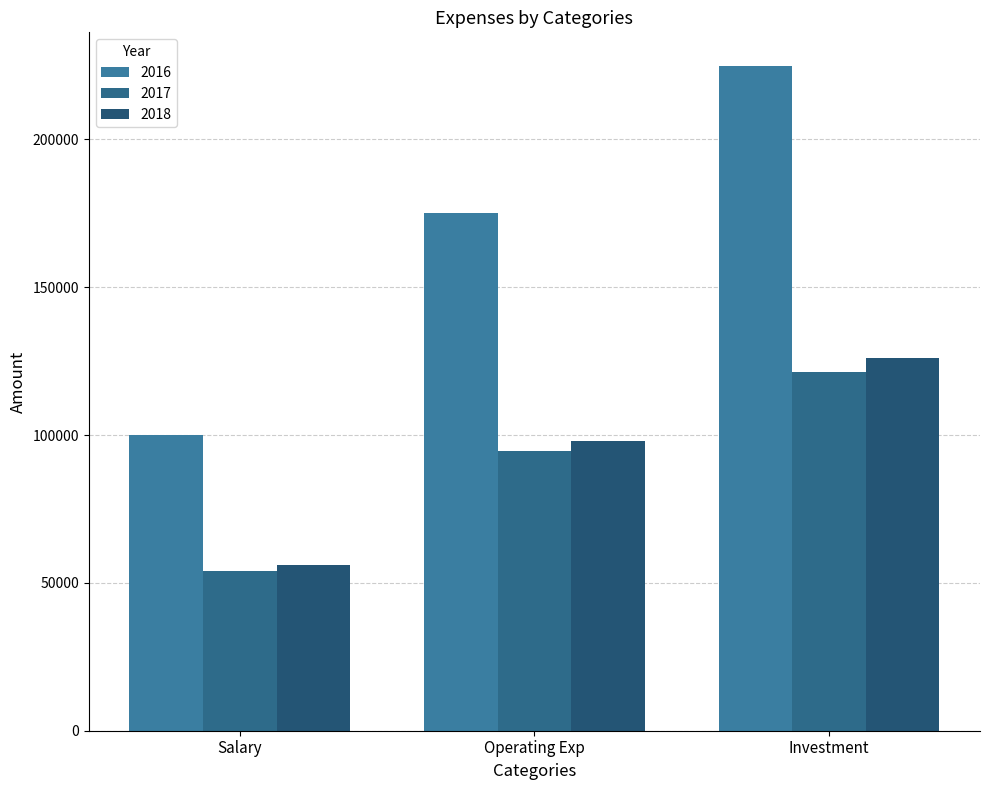

Does the chart contain stacked bars?

No